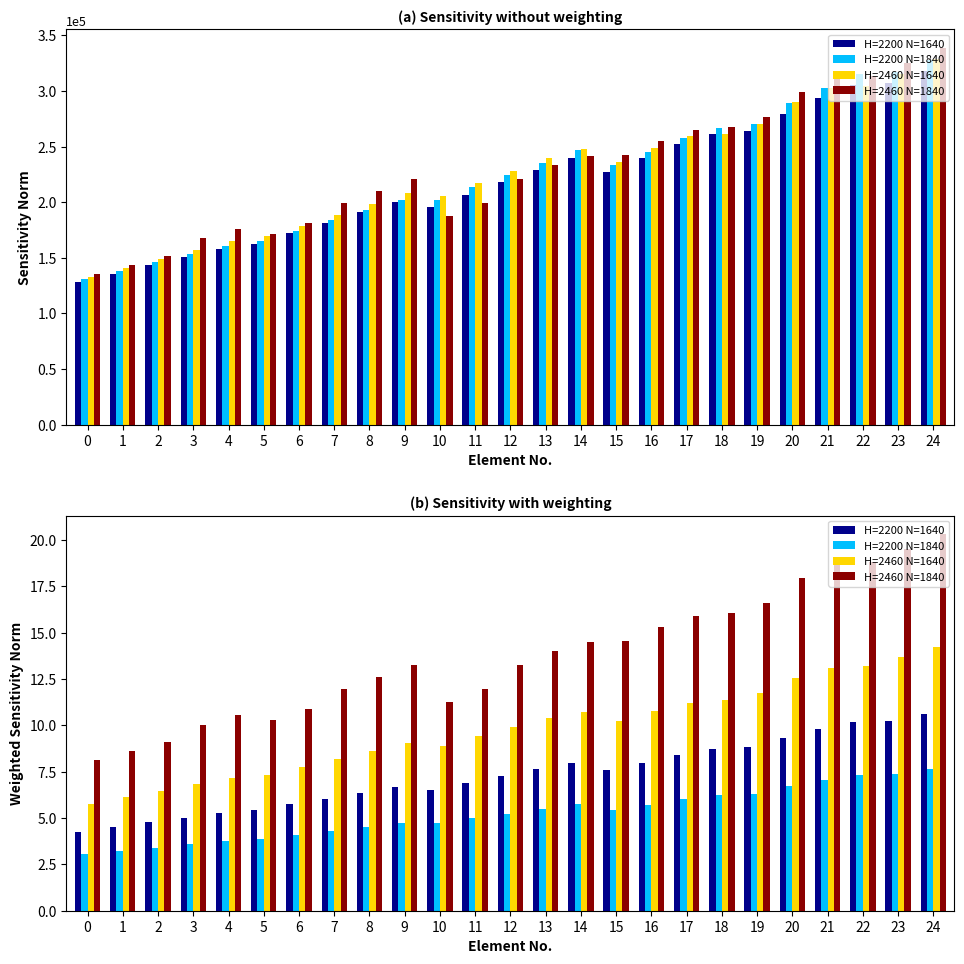

At 23, list the series in order from largest to smallest.

H=2460 N=1840, H=2460 N=1640, H=2200 N=1640, H=2200 N=1840